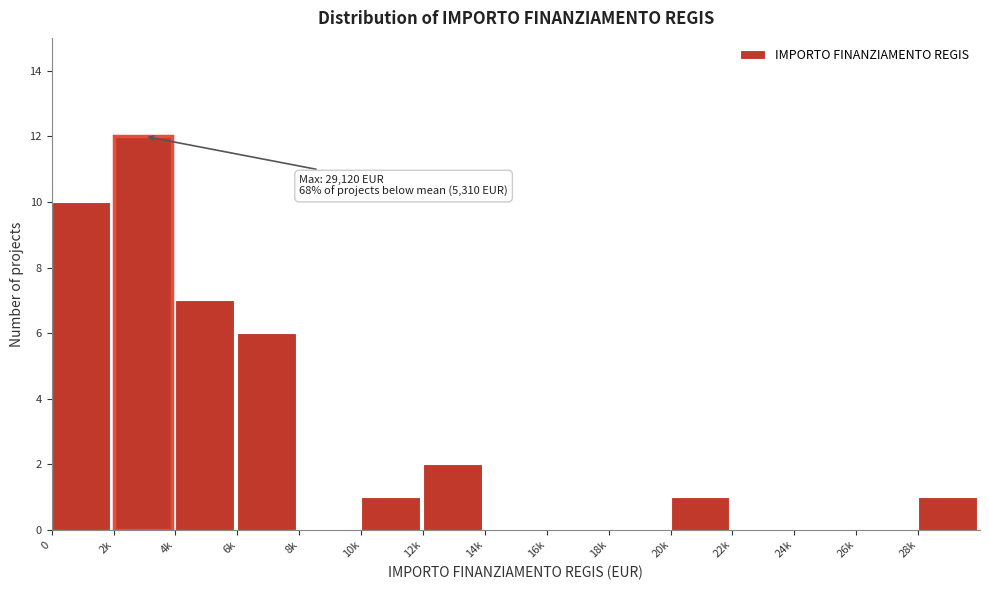

Reading right to left, extract all data points from this chart.

28k=1	26k=0	24k=0	22k=0	20k=1	18k=0	16k=0	14k=0	12k=2	10k=1	8k=0	6k=6	4k=7	2k=12	0=10